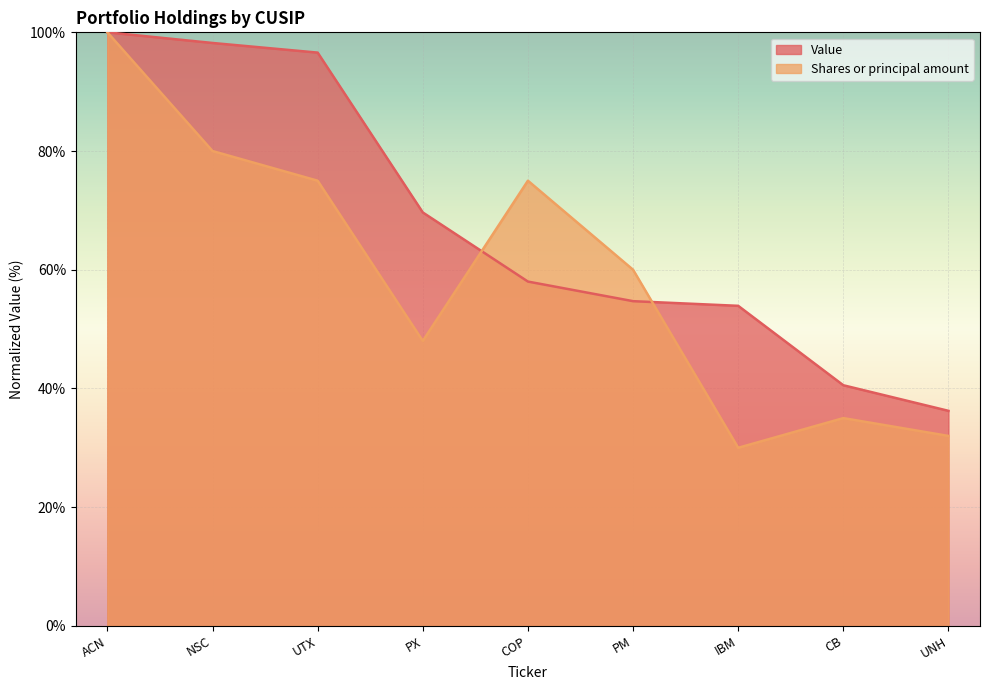

After their last crossing, which series has the higher values: Value or Shares or principal amount?

Value